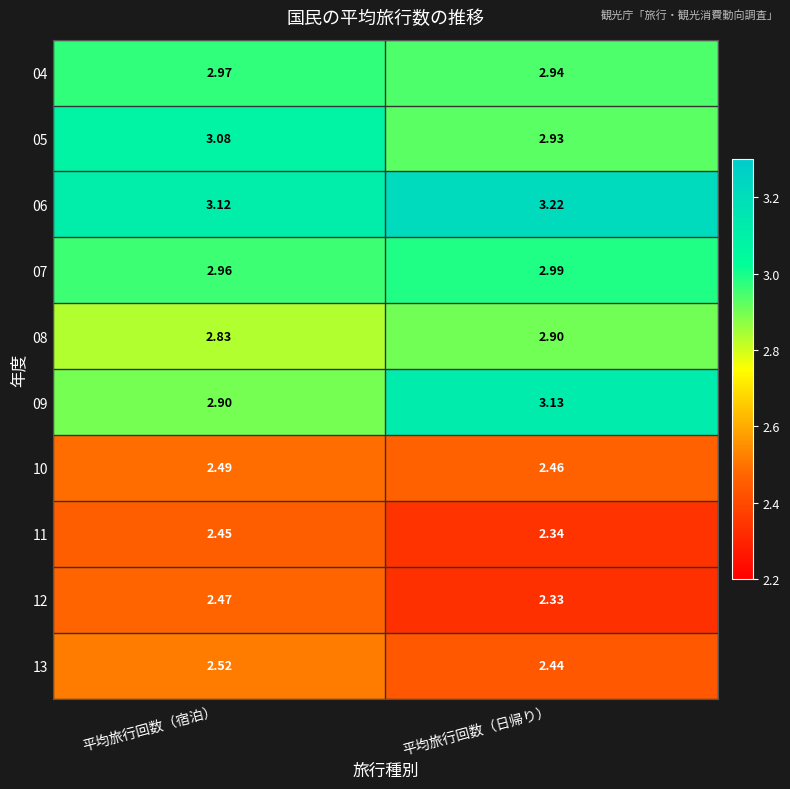

Is the value of 13 at 平均旅行回数（宿泊） greater than the value of 08 at 平均旅行回数（宿泊）?

No